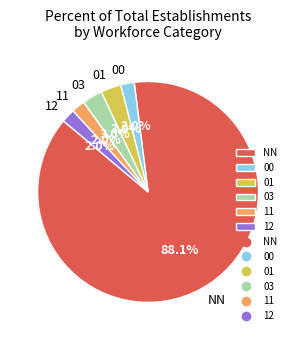

Which slice represents more than half of the pie?

NN